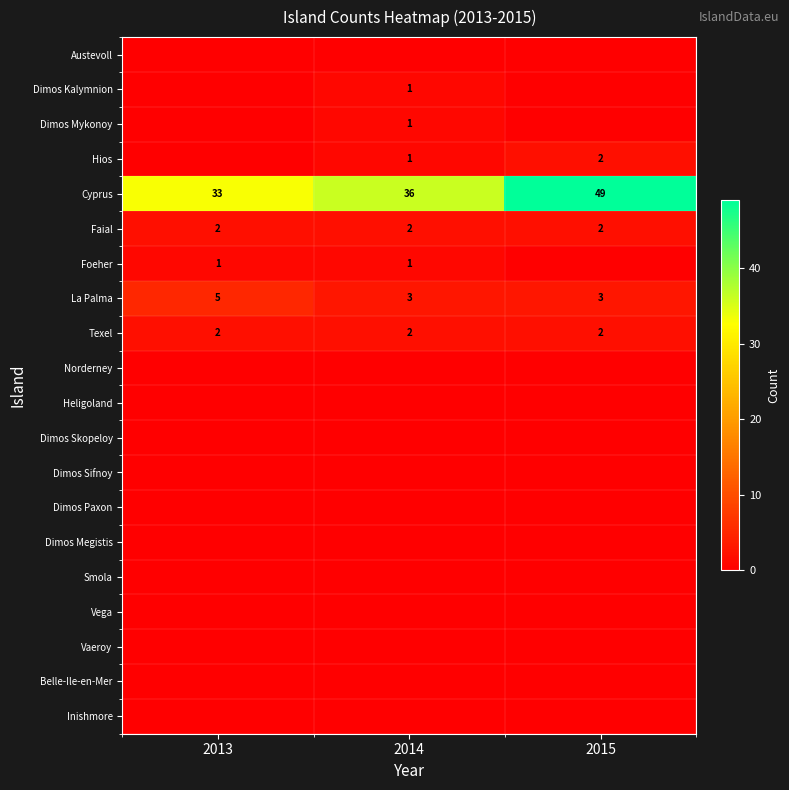

At how many categories does at least one series exceed 35?

2